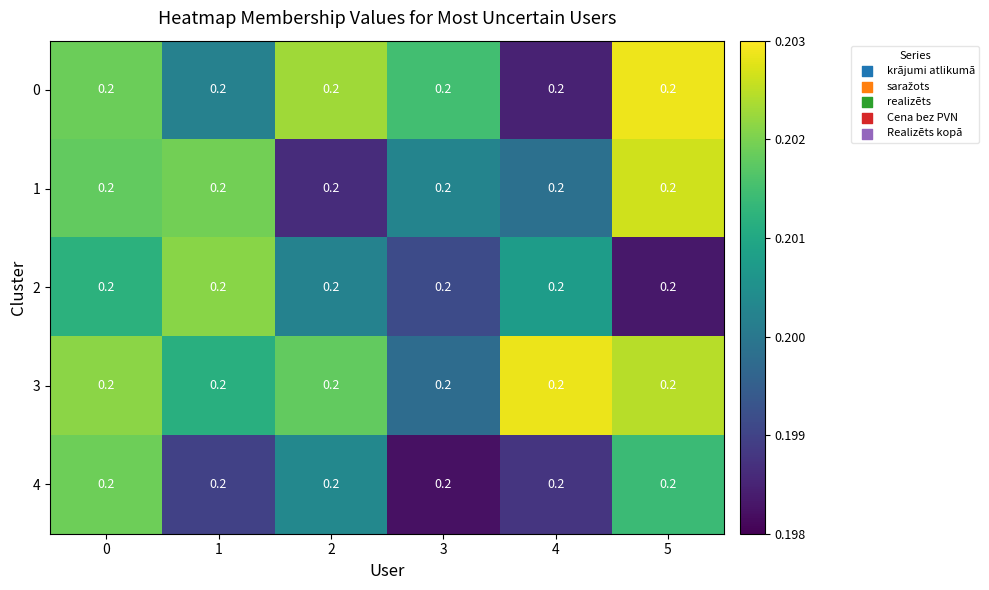

What is the greatest value displayed?

0.2